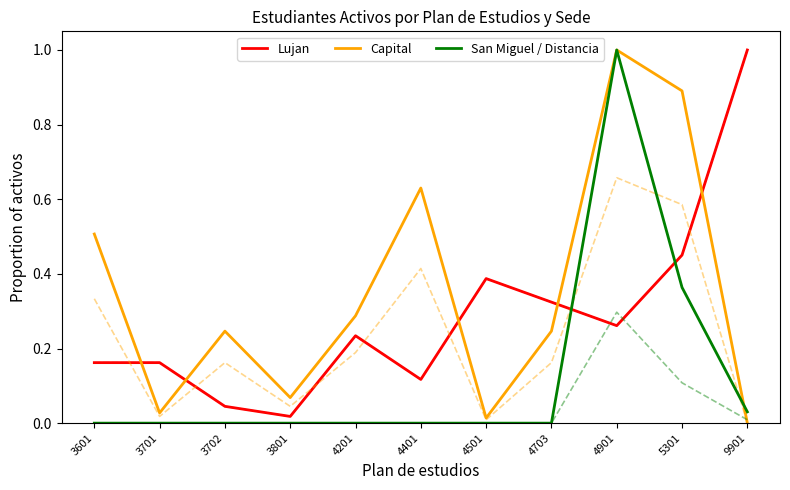

Between which two adjacent categories do Capital and San Miguel / Distancia first intersect?

5301 and 9901